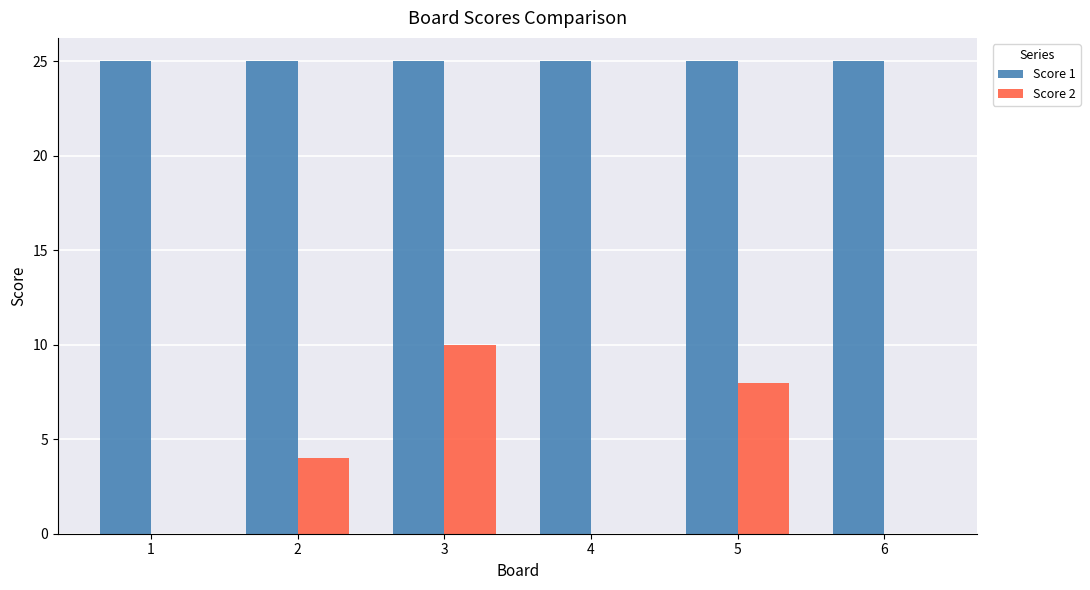

Is the value of Score 1 at 1 greater than the value of Score 2 at 4?

Yes